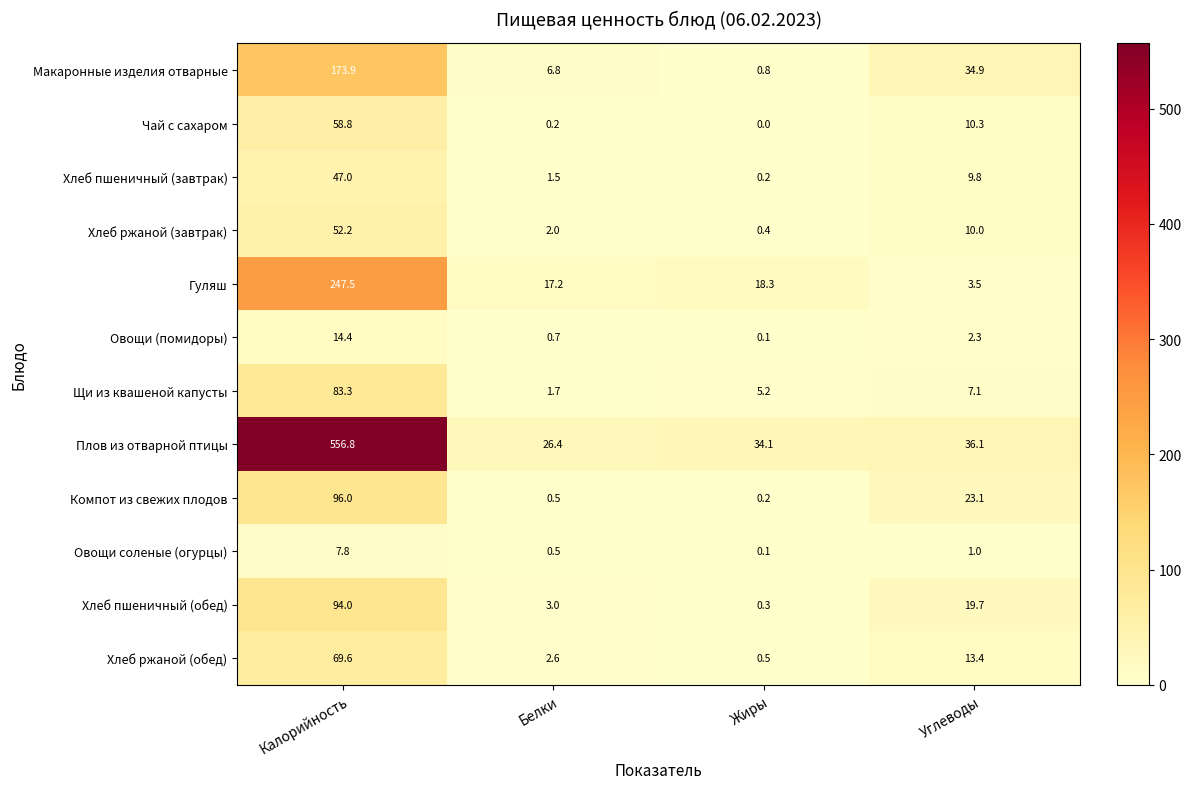

List the labels in order of Щи из квашеной капусты value, smallest first.

Белки, Жиры, Углеводы, Калорийность